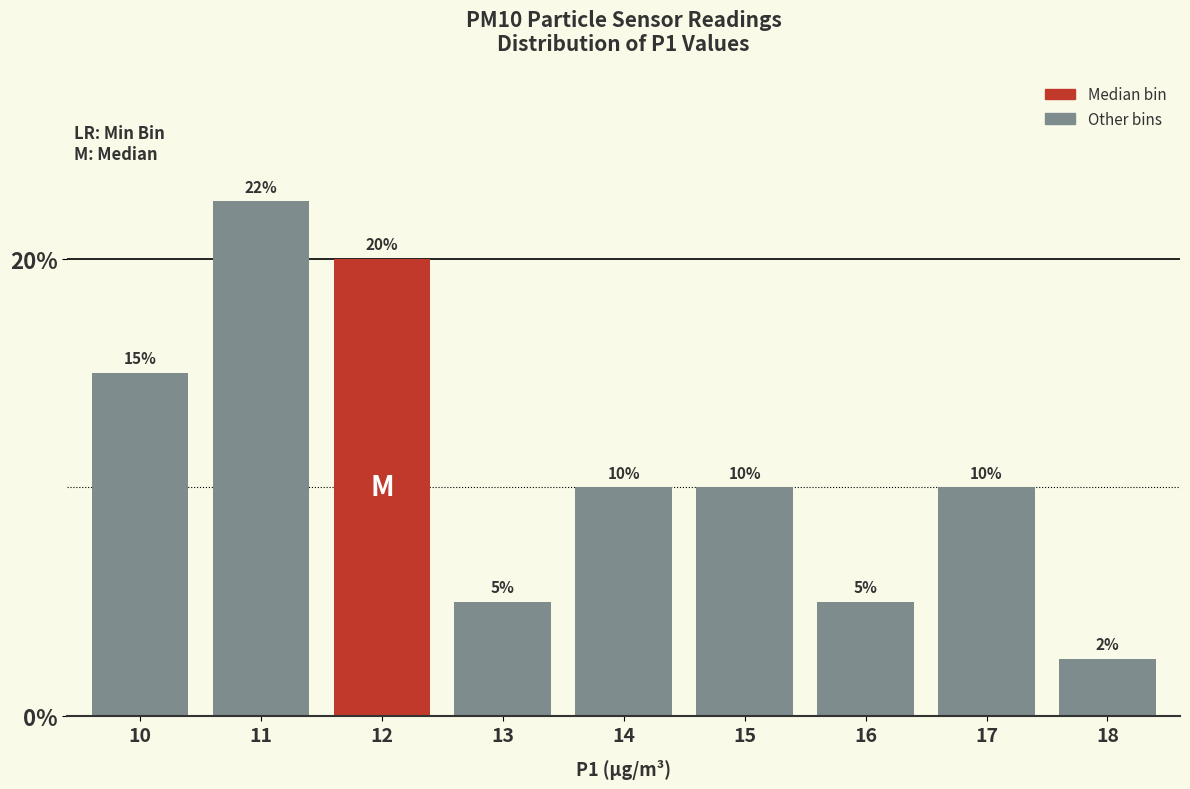

True or false: the data shows 3.7 at 17.

False